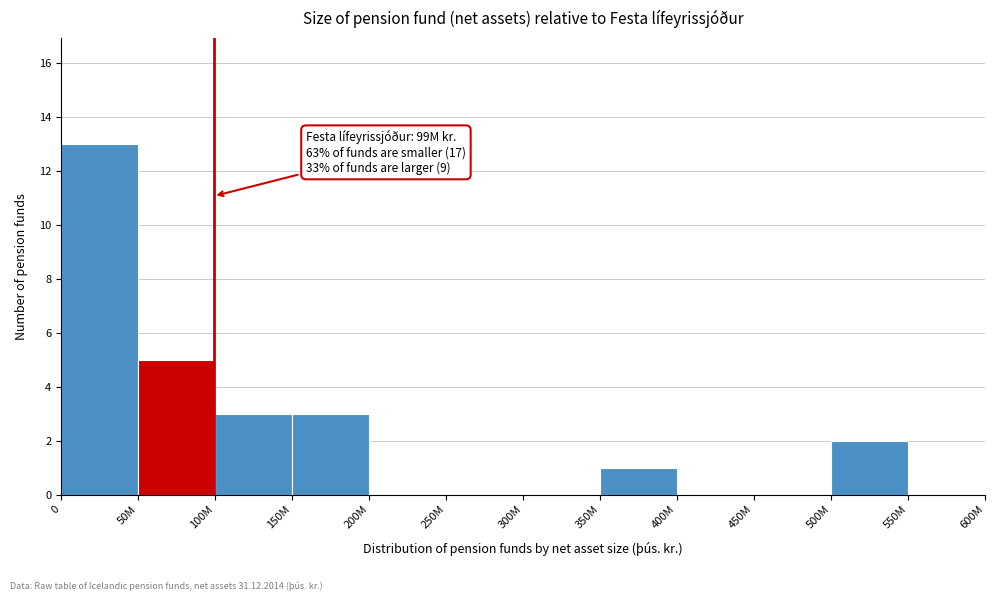

Reading right to left, list all the values displayed in this chart.

550M=0	500M=2	450M=0	400M=0	350M=1	300M=0	250M=0	200M=0	150M=3	100M=3	50M=5	0=13